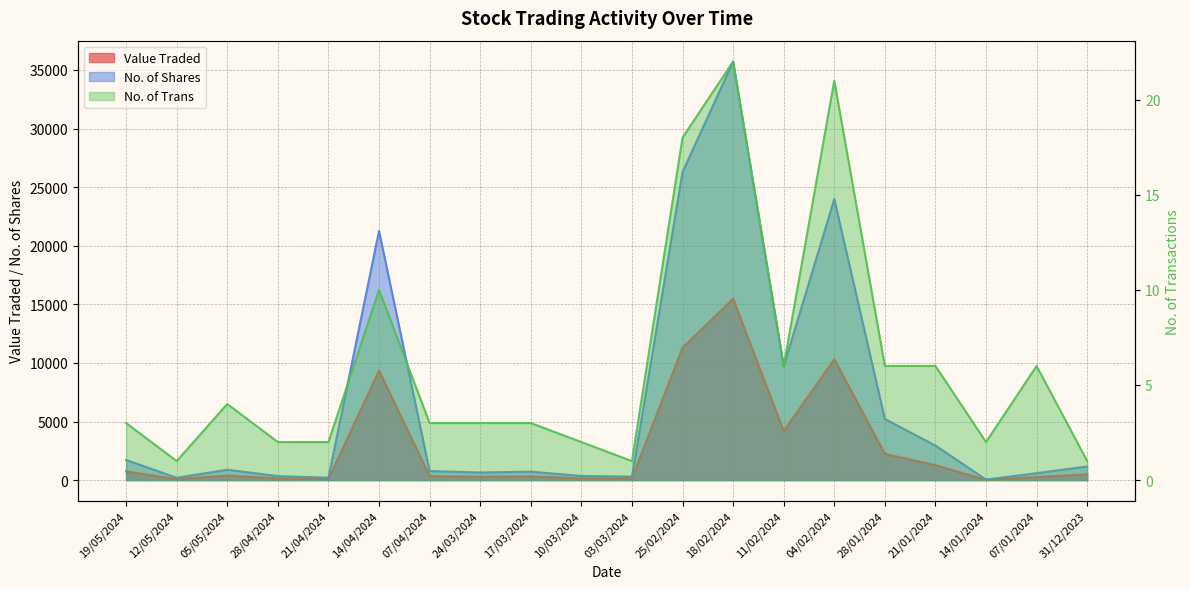

Where does the No. of Trans series first go above 3?

05/05/2024